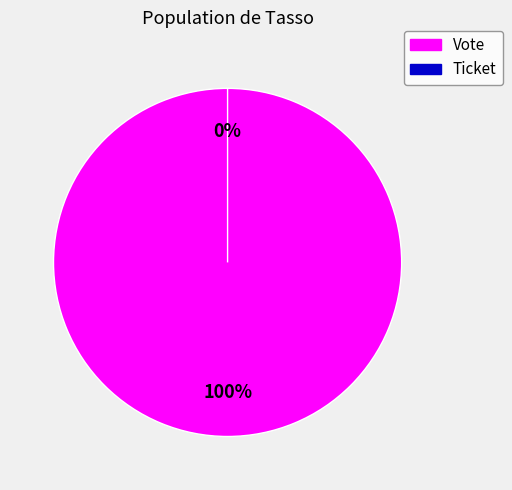

To the nearest percent, what is the difference between the Ticket and Vote slice percentages?

100%